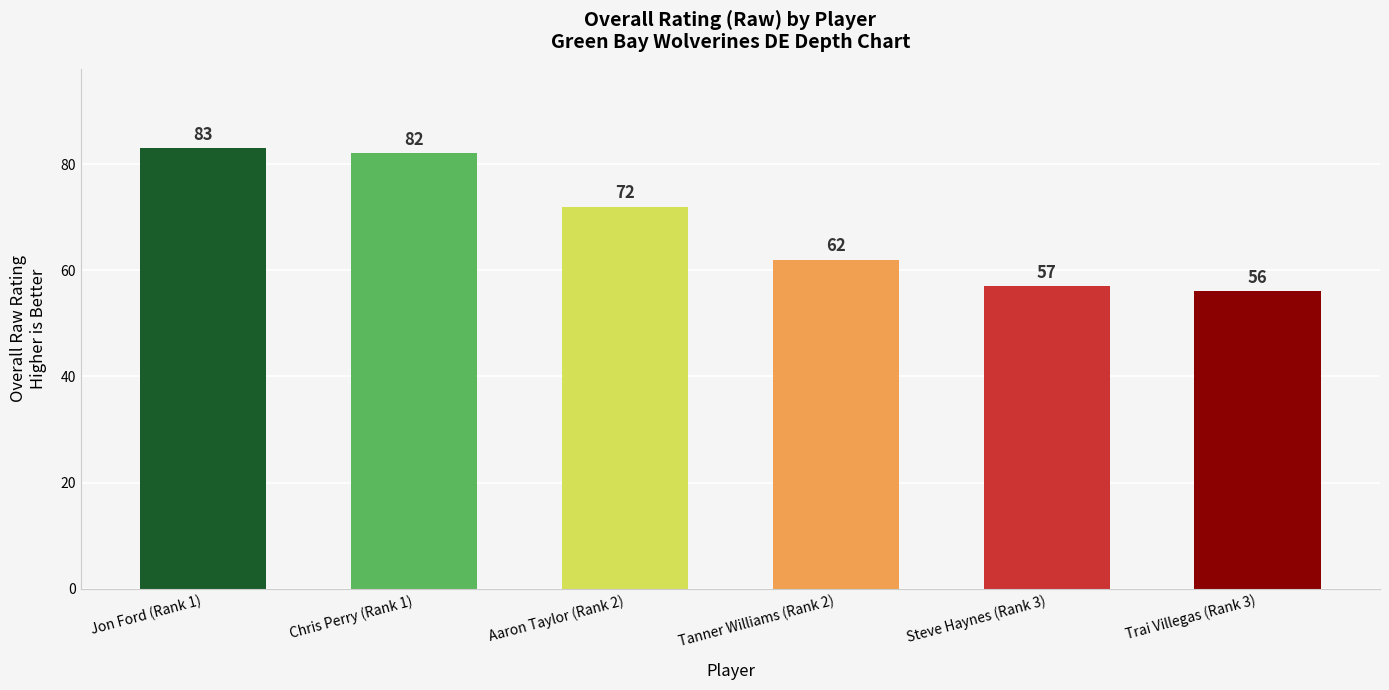

The value at Aaron Taylor (Rank 2) is 72. True or false?

True